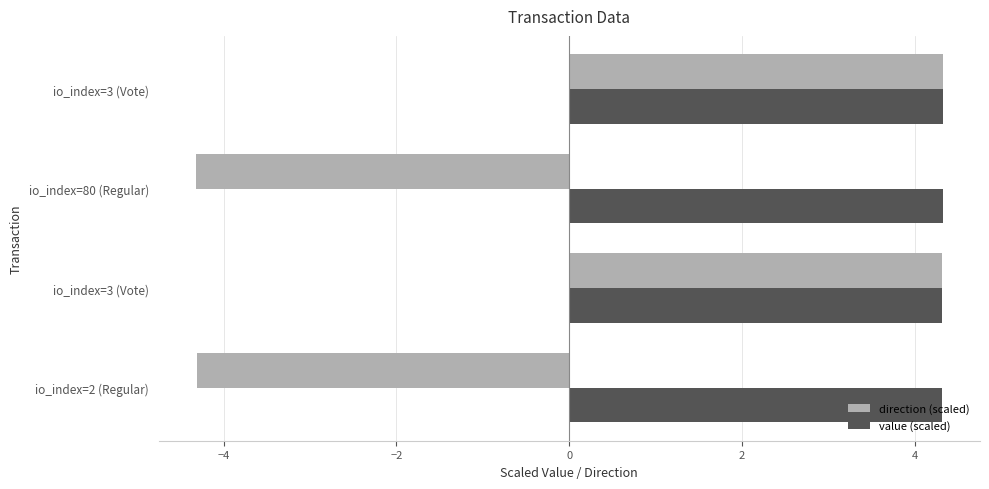

Count the number of data series in this chart.

2